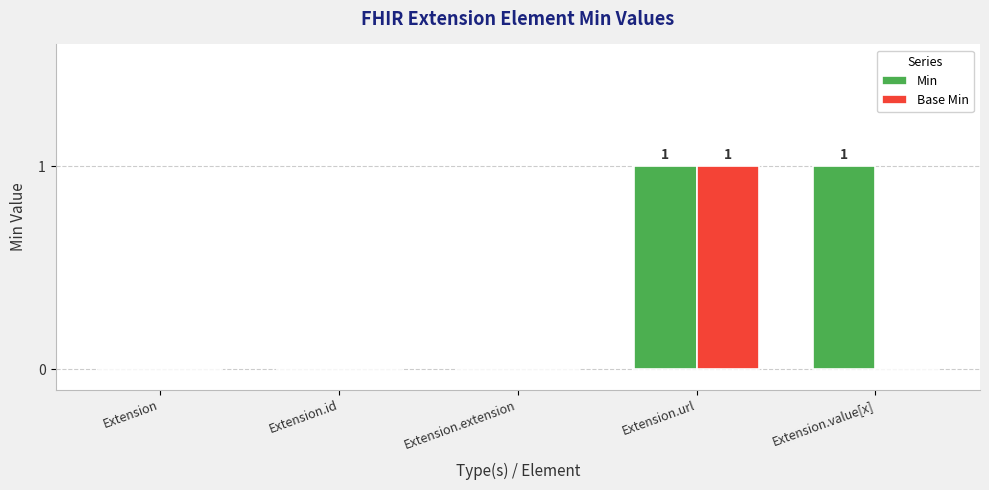

Is the value of Min at Extension.url greater than the value of Base Min at Extension.id?

Yes